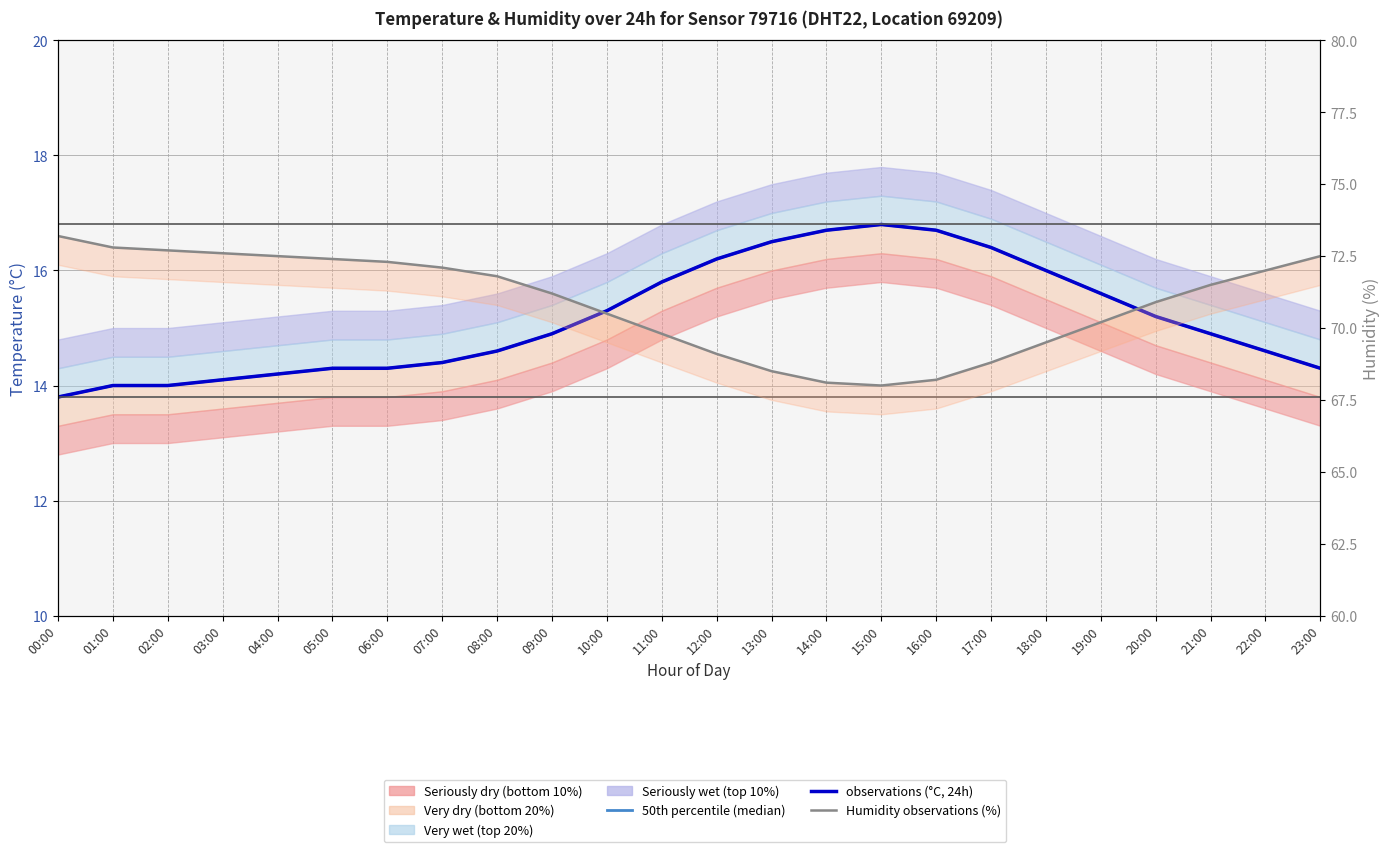

What is the maximum value for Humidity observations (%)?

73.2